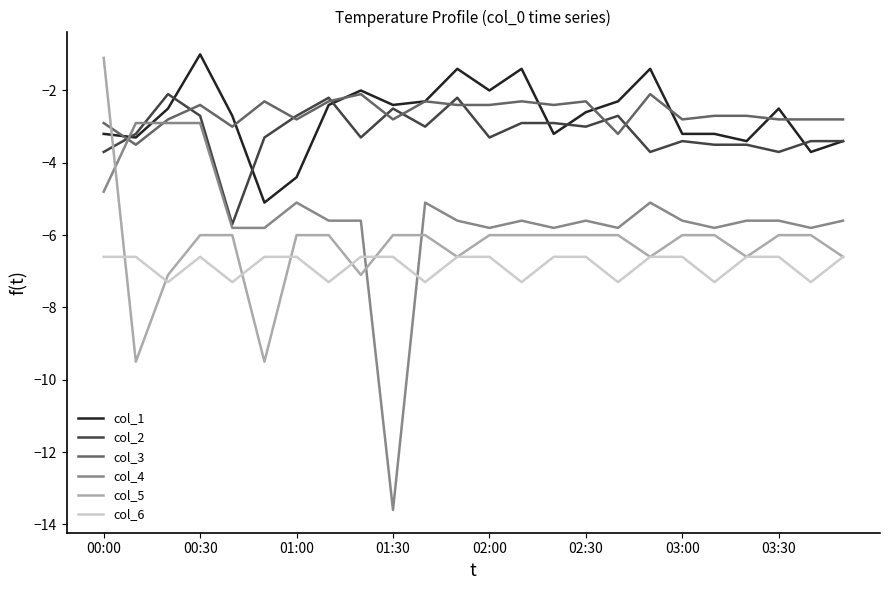

What is the maximum value for col_1?

-1.0